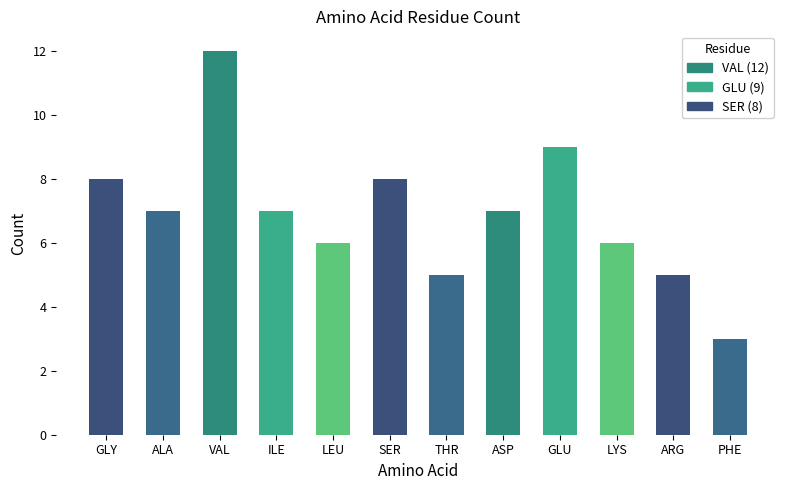

What is the sum of the values at VAL and PHE?

15